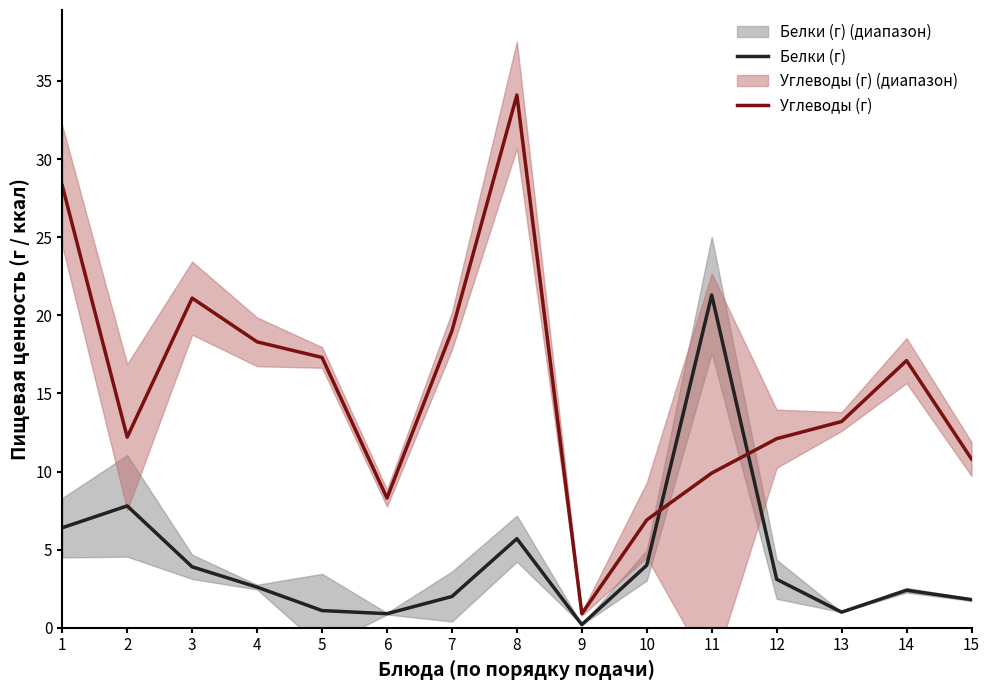

What is the average value of the Углеводы (г) series?

15.3